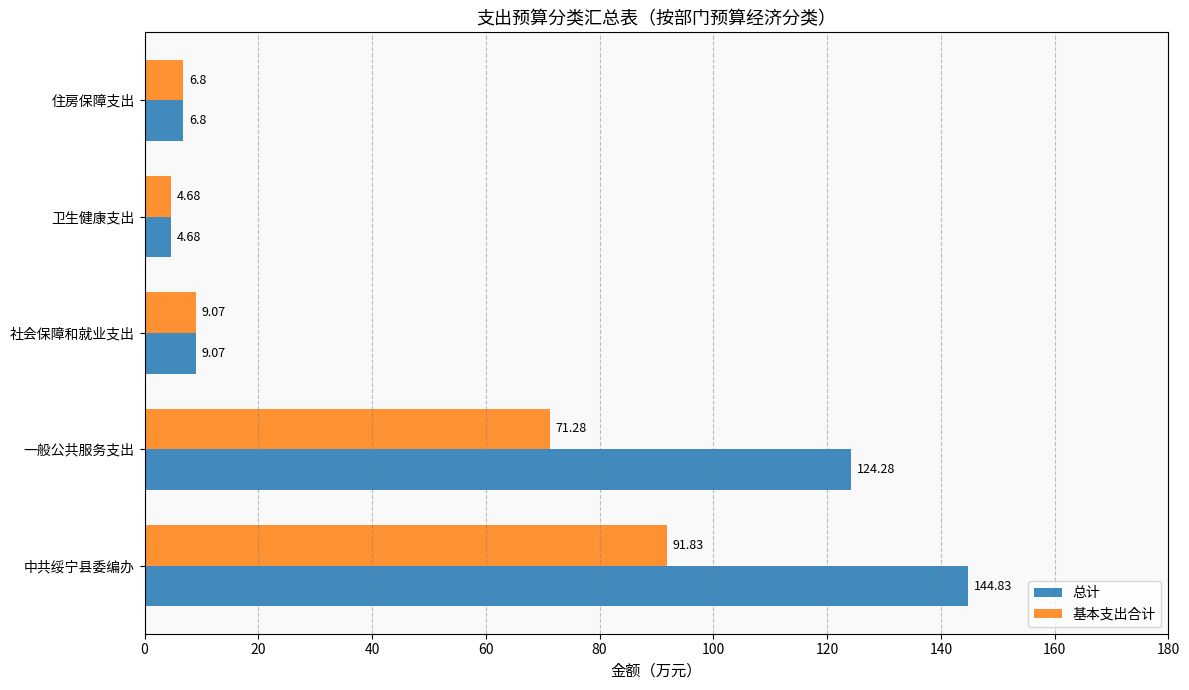

Which series has the largest total across all categories?

总计